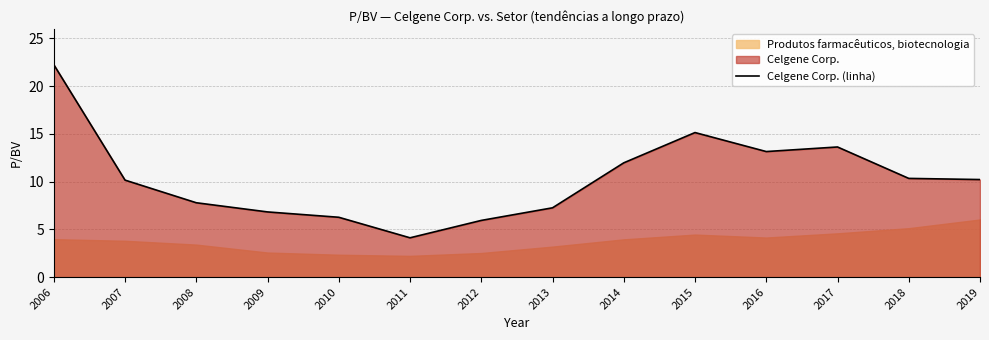

What is the change in value from 2012 to 2017?

+7.7